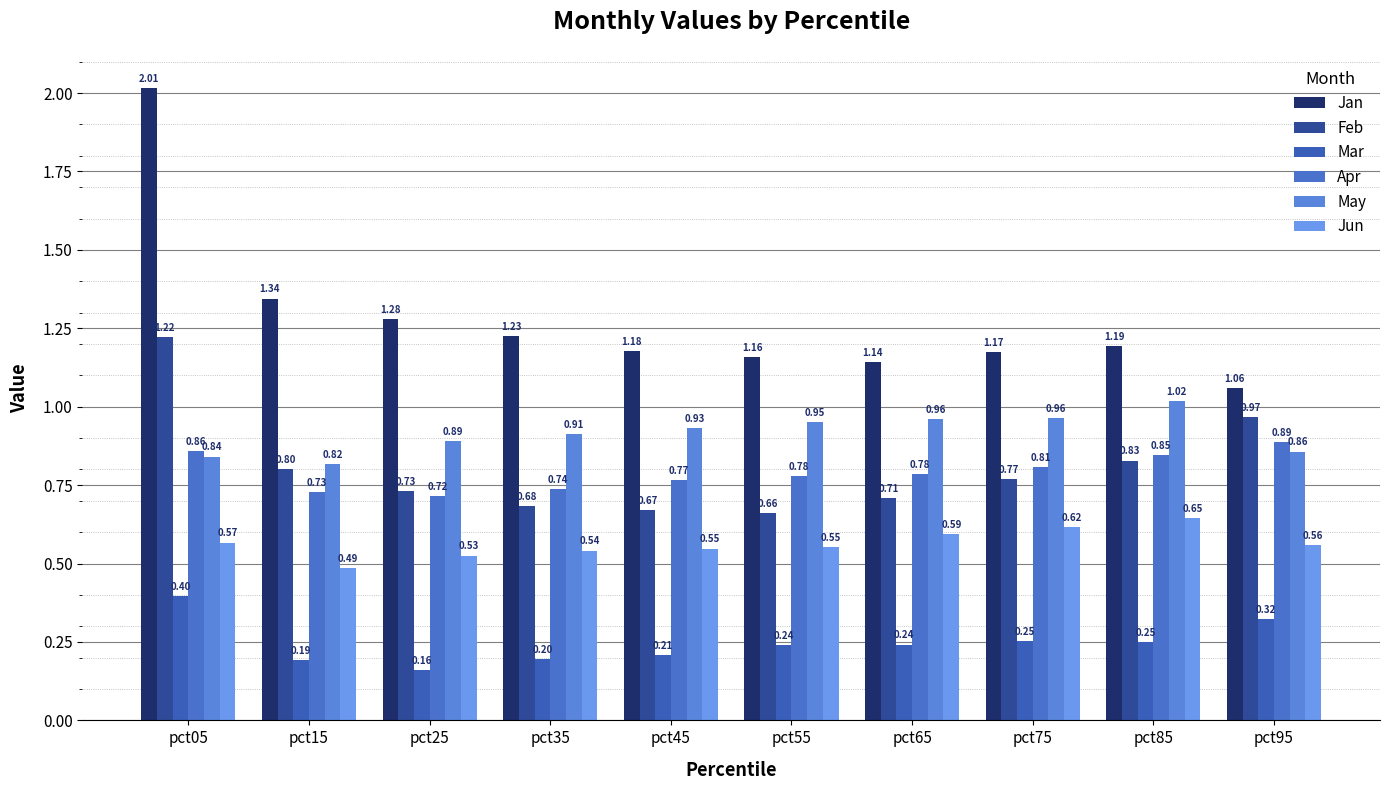

Count the number of data series in this chart.

6